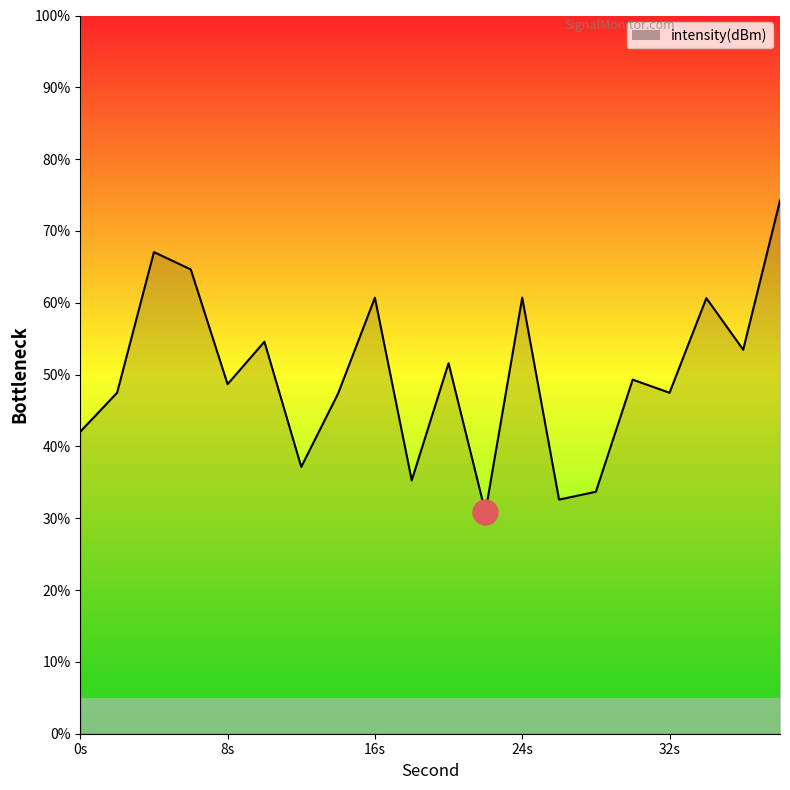

What is the difference between the maximum and minimum values?

43.4